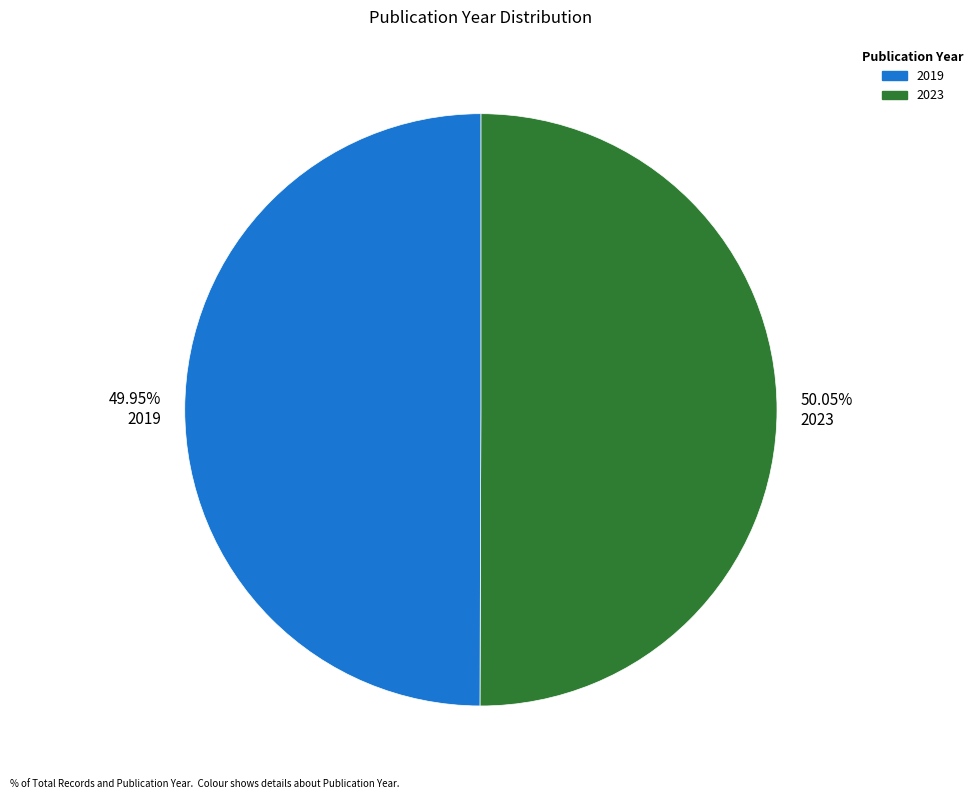

Is the sum of 49.95% 2019 and 50.05% 2023 greater than half?

Yes